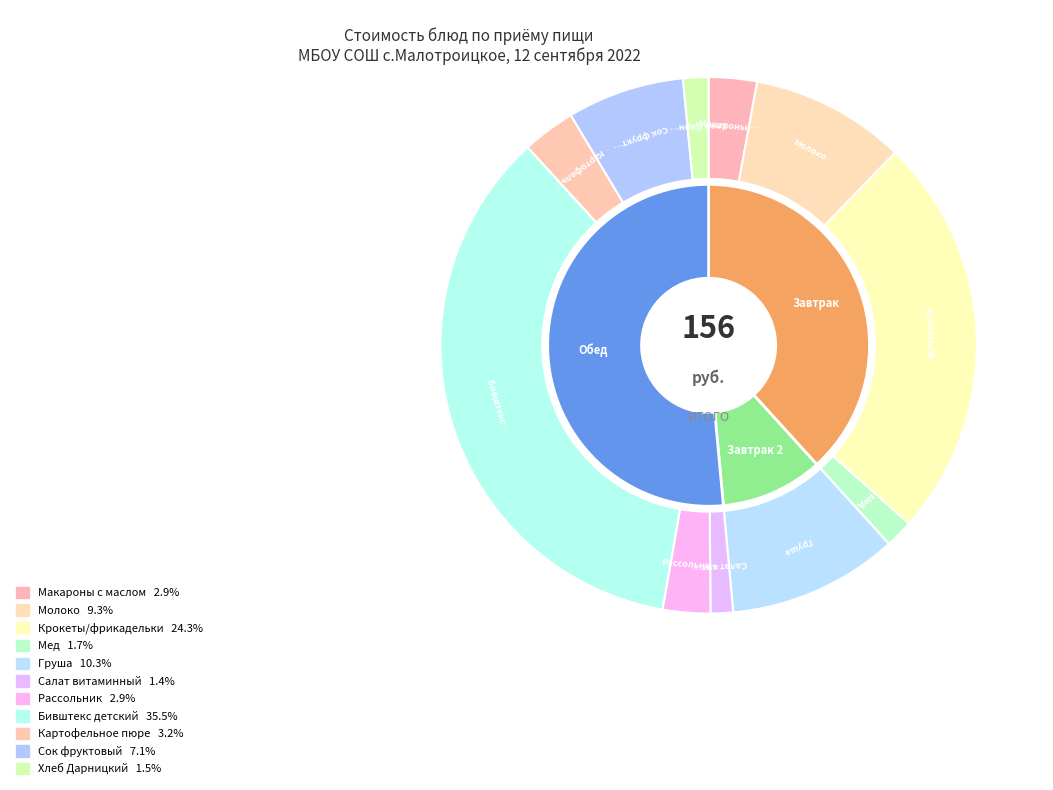

Rank the categories by value from lowest to highest.

Салат витаминный, Хлеб Дарницкий, Мед, Рассольник, Макароны с маслом, Картофельное пюре, Сок фруктовый, Молоко, Груша, Крокеты/фрикадельки, Бивштекс детский